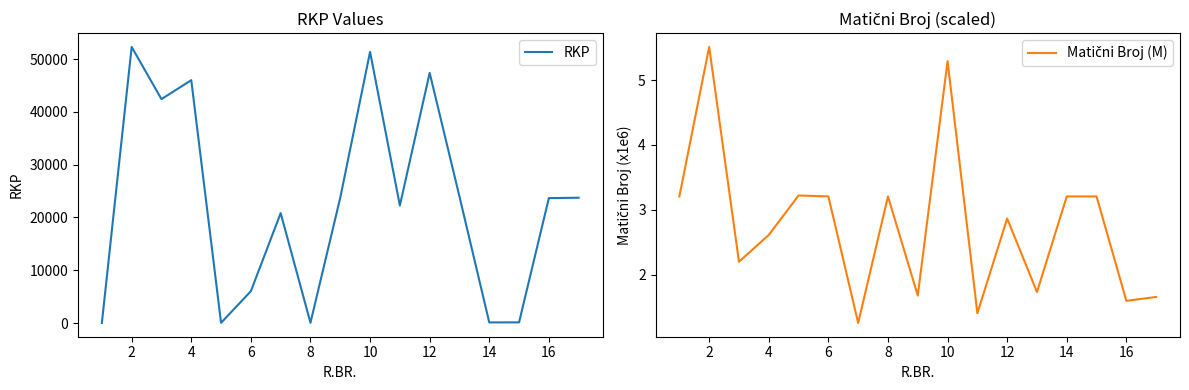

At how many categories does at least one series exceed 6765?

11